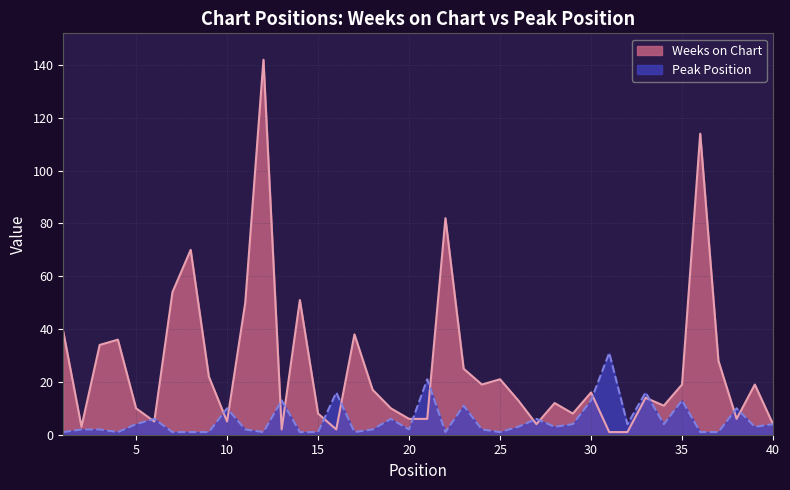

What is the smallest value displayed?

1